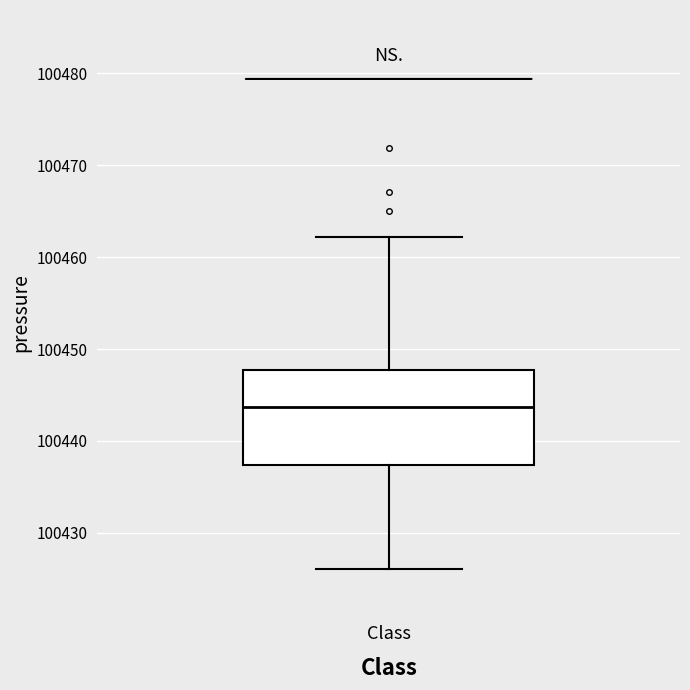

Transcribe this box plot: give where the median line is, the range the box spans, and where the two whiskers end, as read against the y-axis. The values are not printed on the chart, so give them approximately, as read against the axis.

median 100444, box 100437 to 100448, whiskers 100426 to 100462